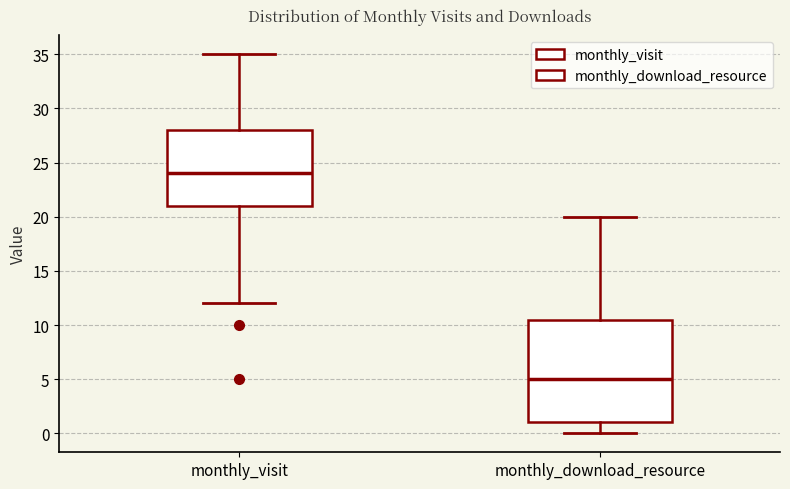

Reading left to right, transcribe this box plot: for each box, give where its median line is, the range the box spans, and where its two whiskers end, as read against the y-axis. The values are not printed on the chart, so give them approximately, as read against the axis.

monthly_visit: median 24.0, box 21.0 to 28.0, whiskers 12.0 to 35.0
monthly_download_resource: median 5.0, box 1.0 to 10.5, whiskers 0.0 to 20.0